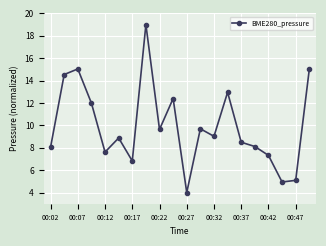

What is the smallest value displayed?

4.0